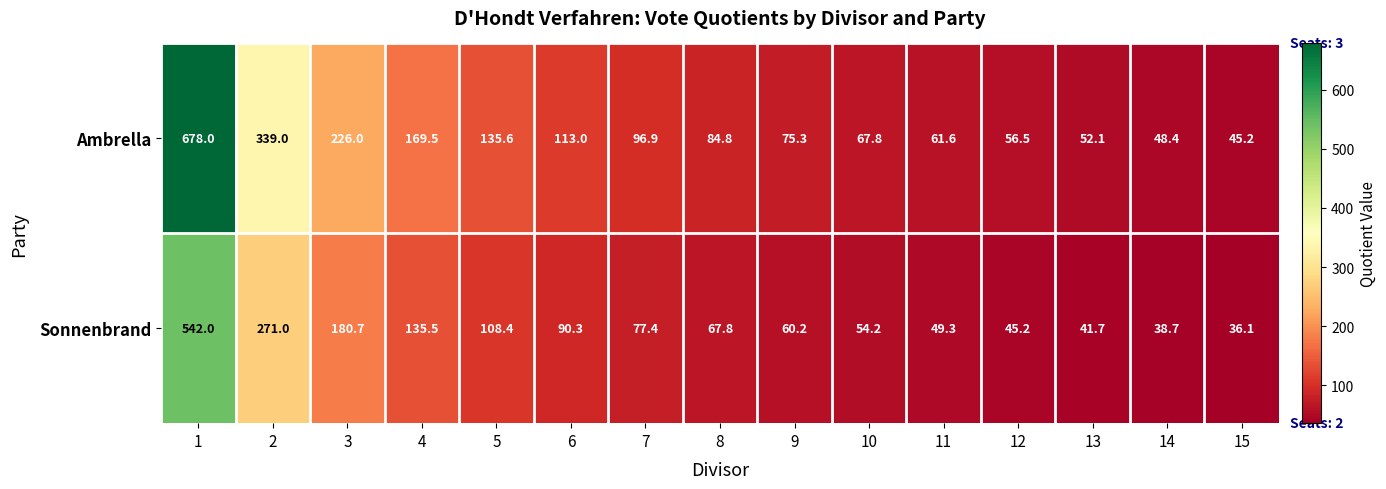

What is the sum of the Sonnenbrand values at 9 and 10?

114.4